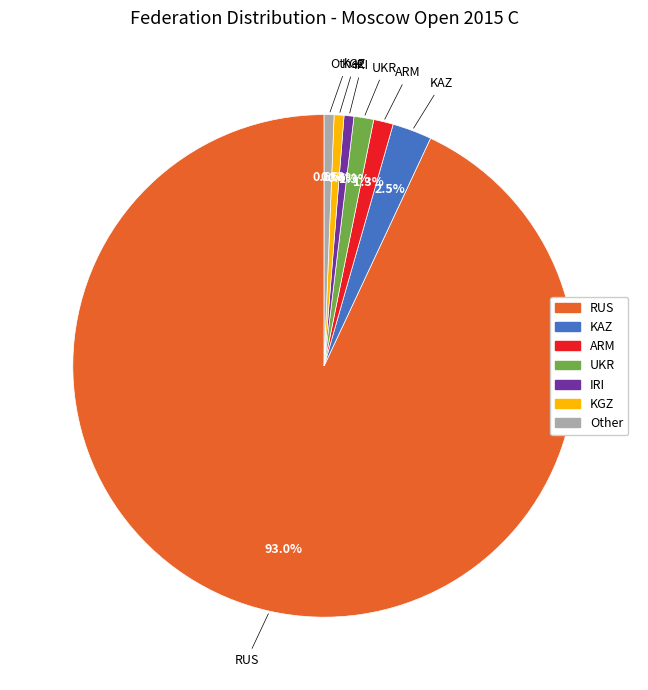

What percentage is NOT represented by IRI?

99.4%